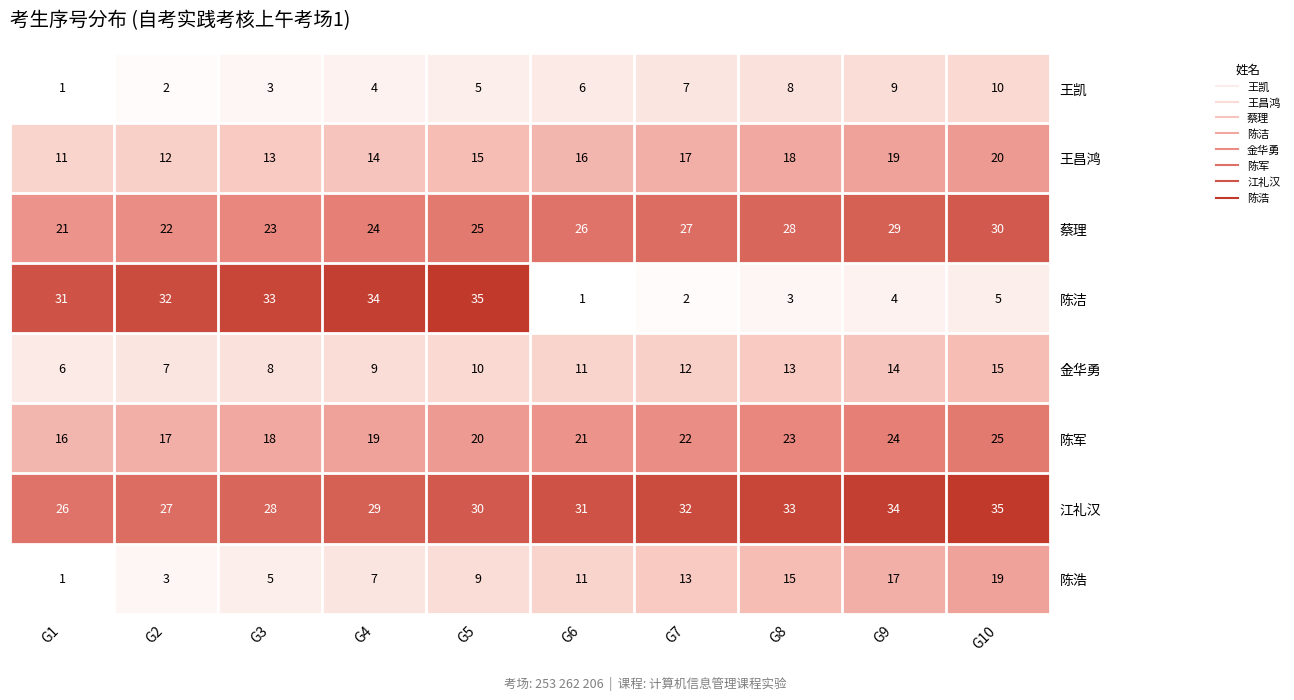

Which series changed the most between G4 and G10?

陈洁